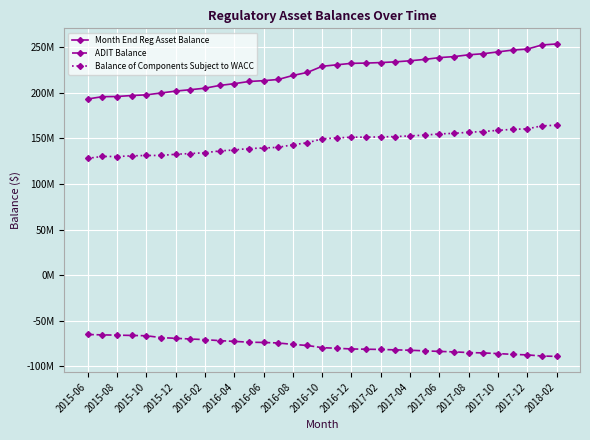

Rank the series by their average value, from highest to lowest.

Month End Reg Asset Balance, Balance of Components Subject to WACC, ADIT Balance